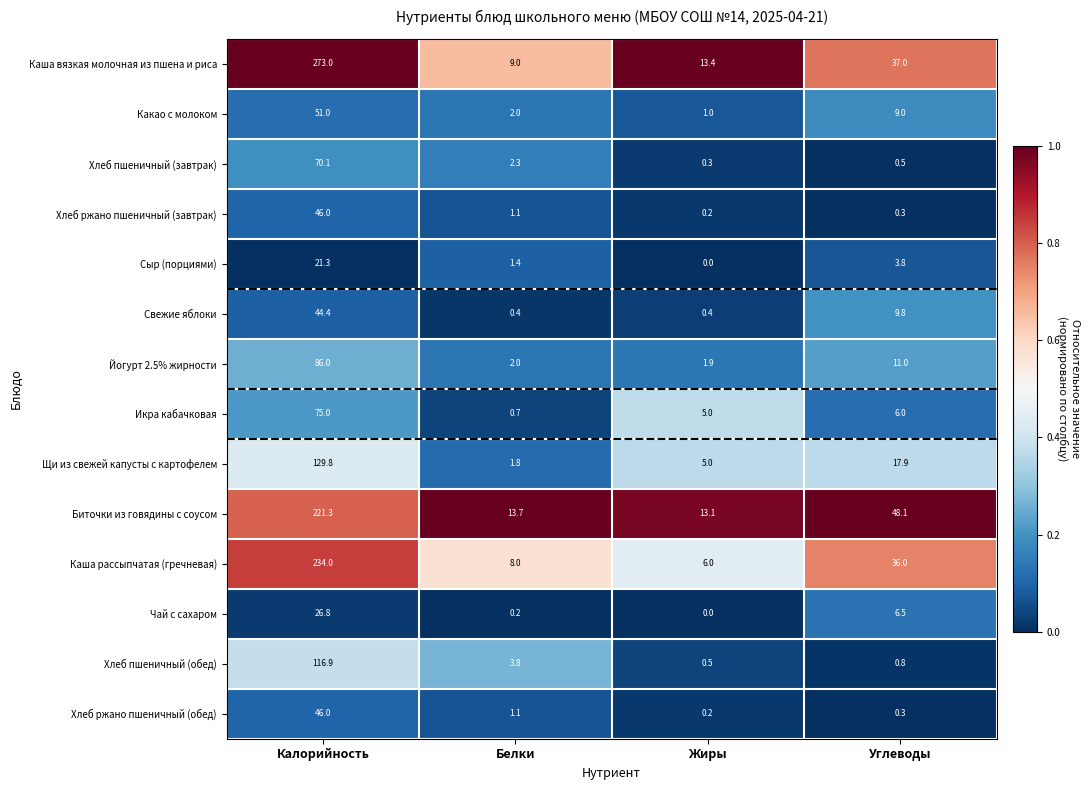

What is the difference between the maximum and minimum values in the Хлеб ржано пшеничный (обед) series?

45.8